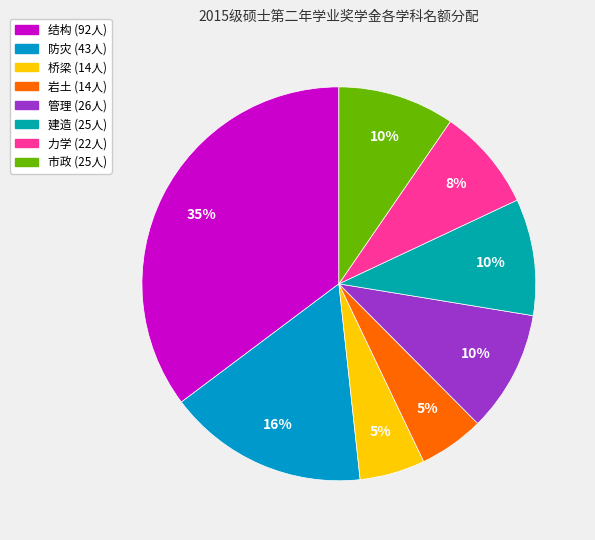

How many slices are in this pie chart?

8